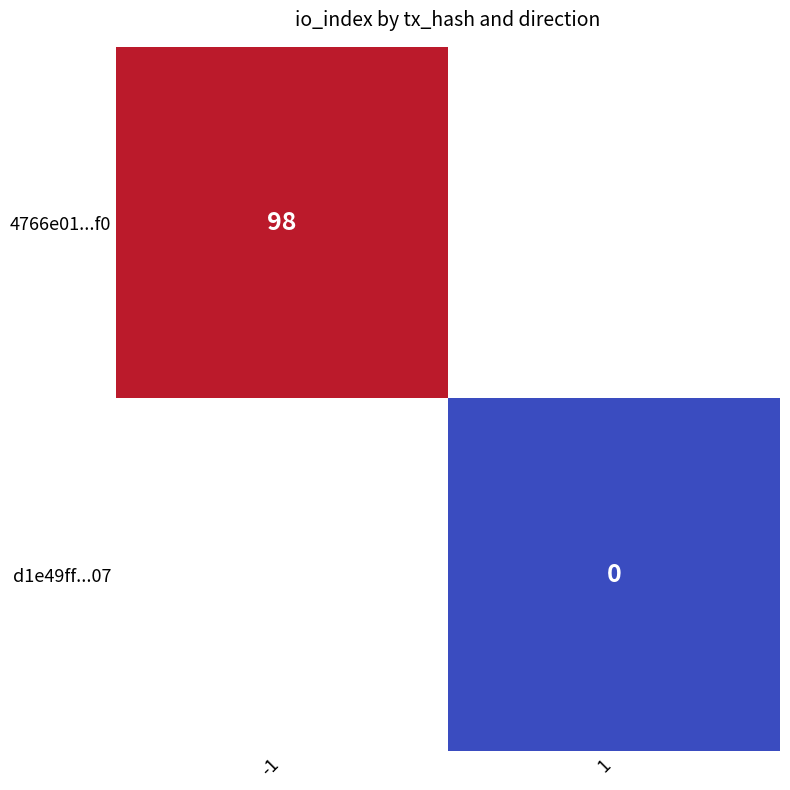

True or false: 4766e01...f0 has a value of 98 at -1.

True